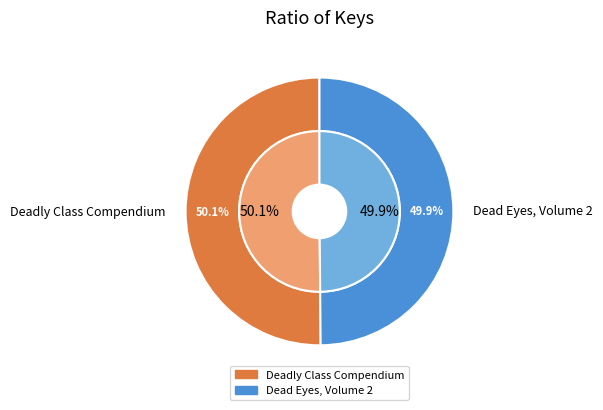

What percentage is NOT represented by Dead Eyes, Volume 2?

50.1%